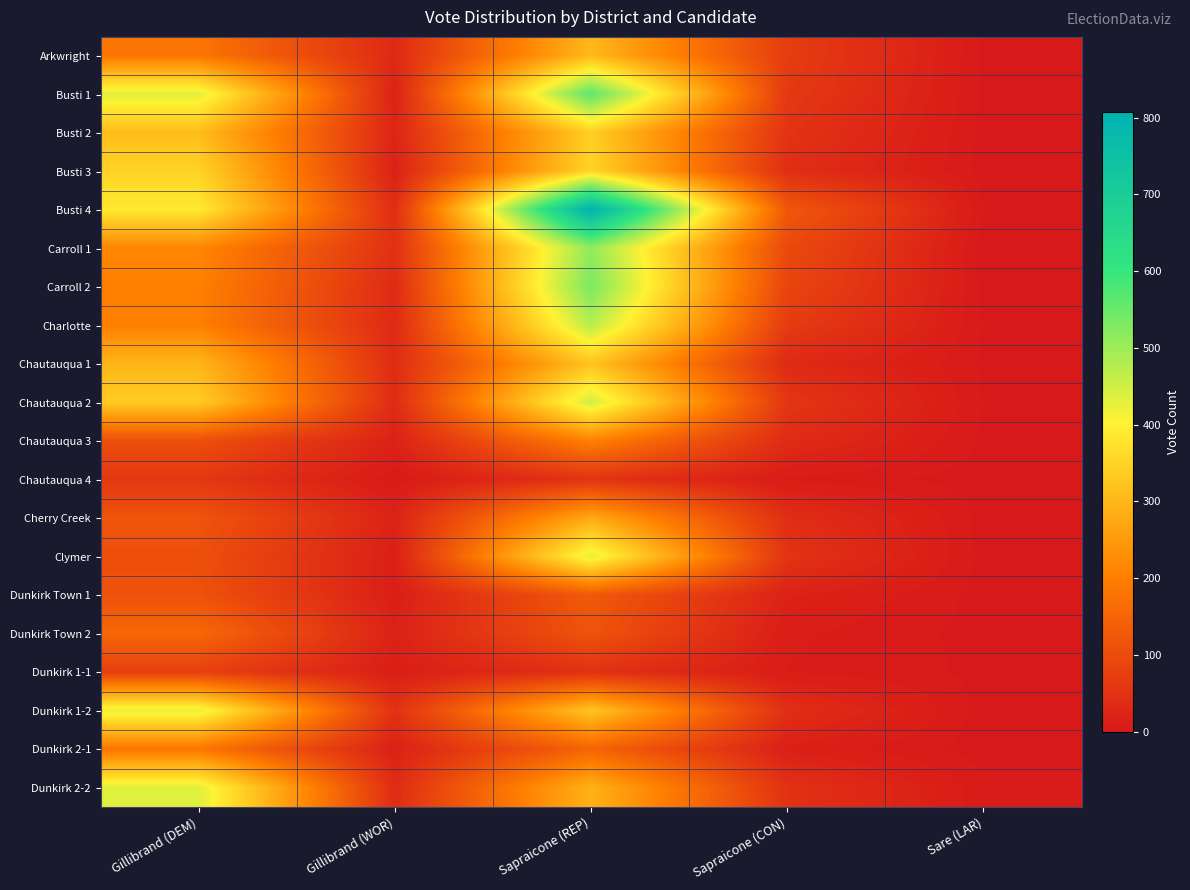

Which label corresponds to the largest value in the chart?

Sapraicone (REP)